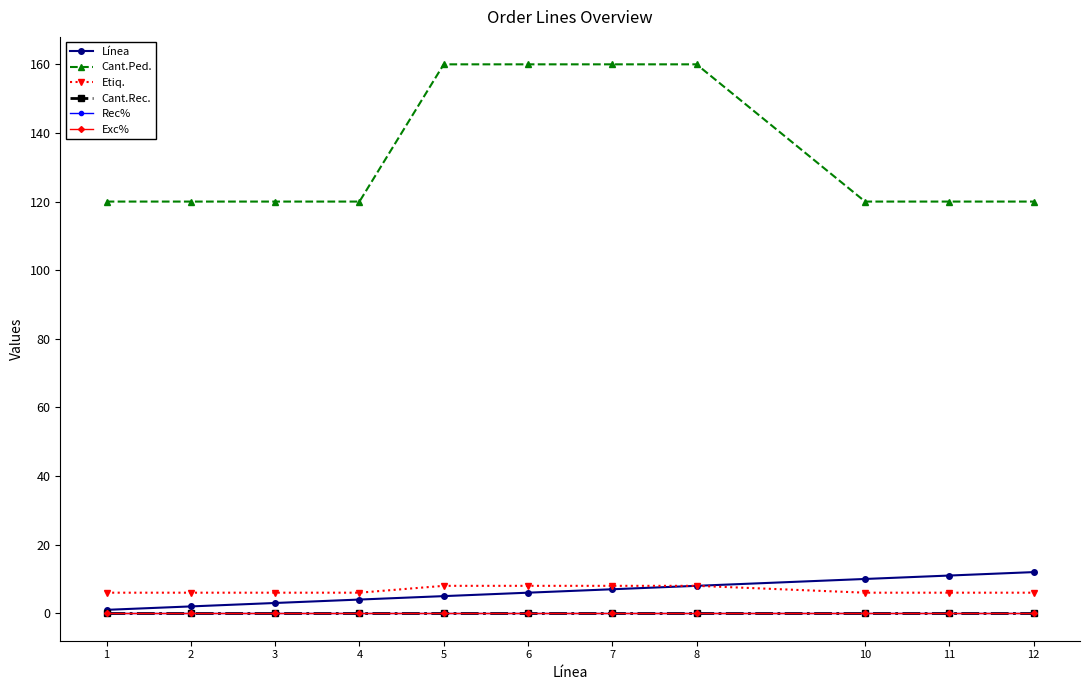

Does the chart have visible grid lines?

No